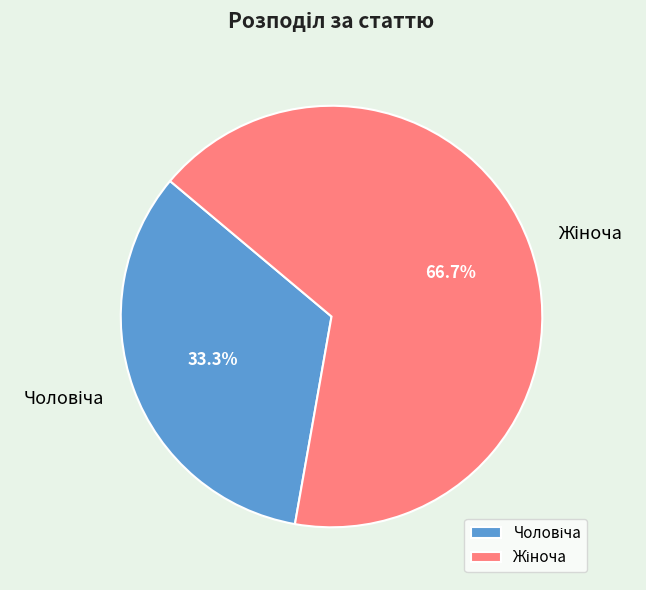

Is there a majority slice in this chart?

Yes